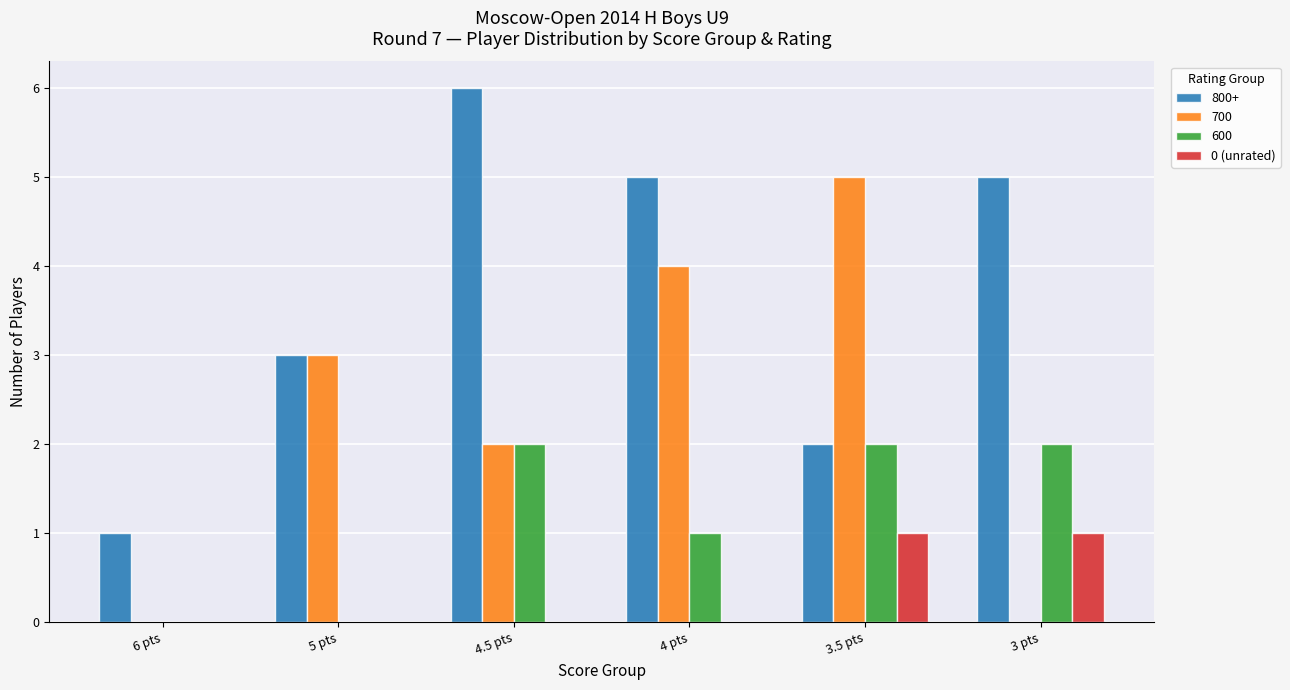

What is the sum of all 700 values?

14